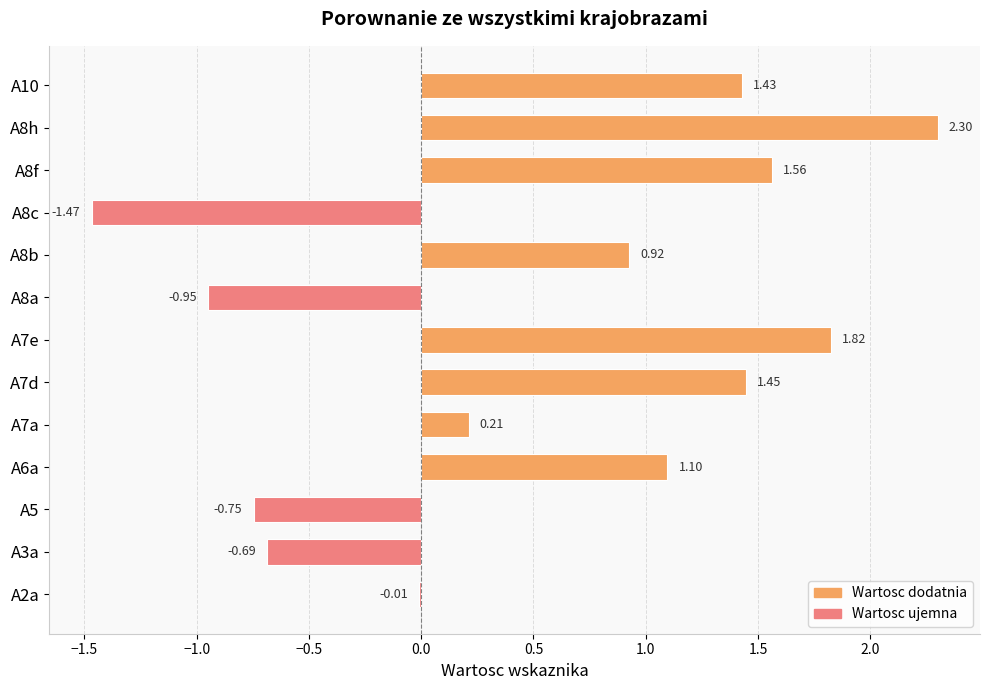

What is the sum of the values at A10 and A8a?

0.5